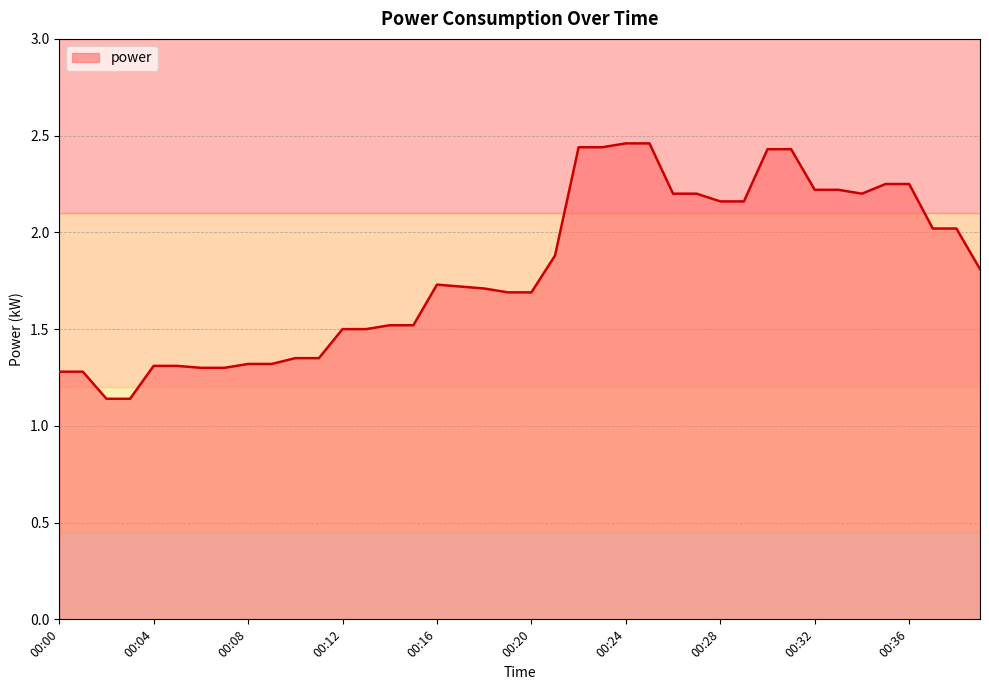

What is the difference between the maximum and minimum values?

1.3